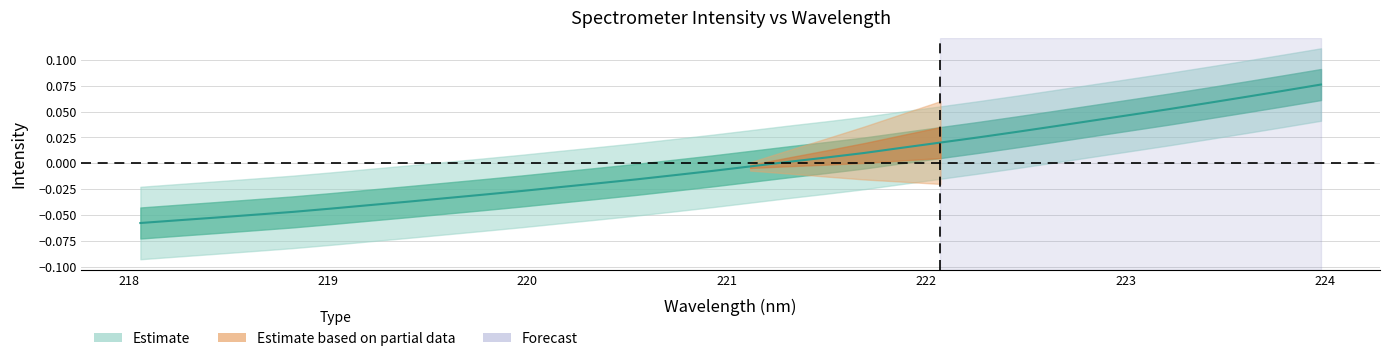

How many lines are shown in the chart?

1